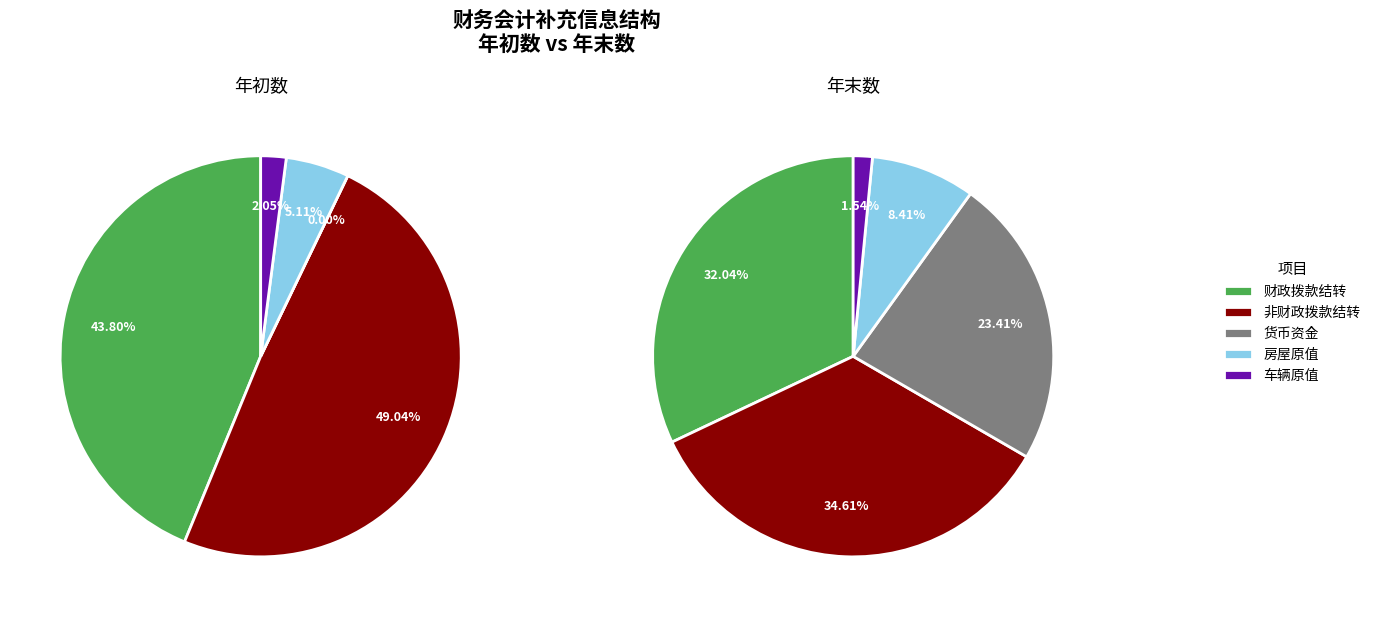

What is the spread (max minus min) of values at 年末数?

4390621.8